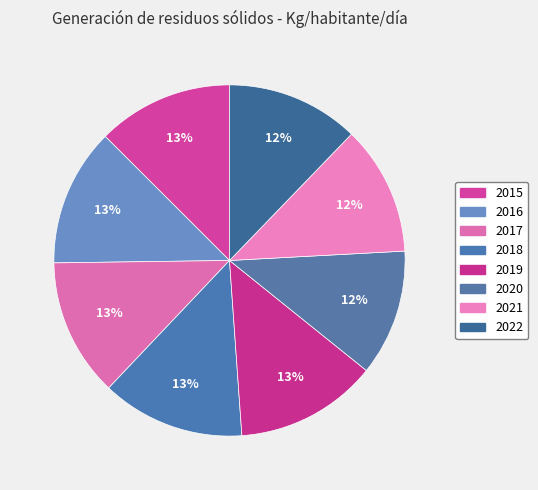

How many slices are in this pie chart?

8